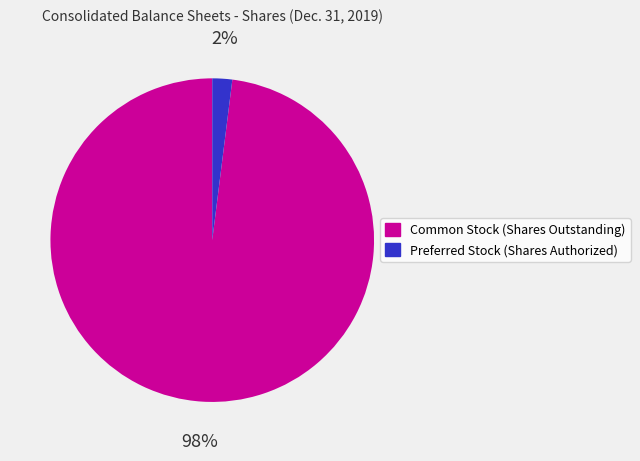

To the nearest percent, what is the average slice percentage?

50%